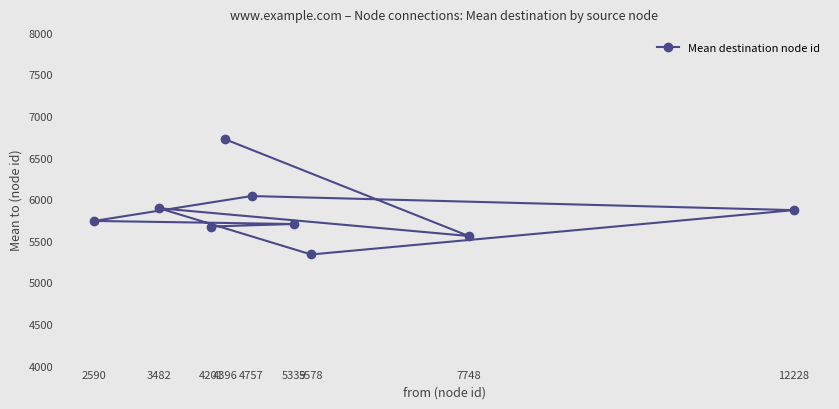

What is the sum of the values at 2590 and 4757?

11777.6